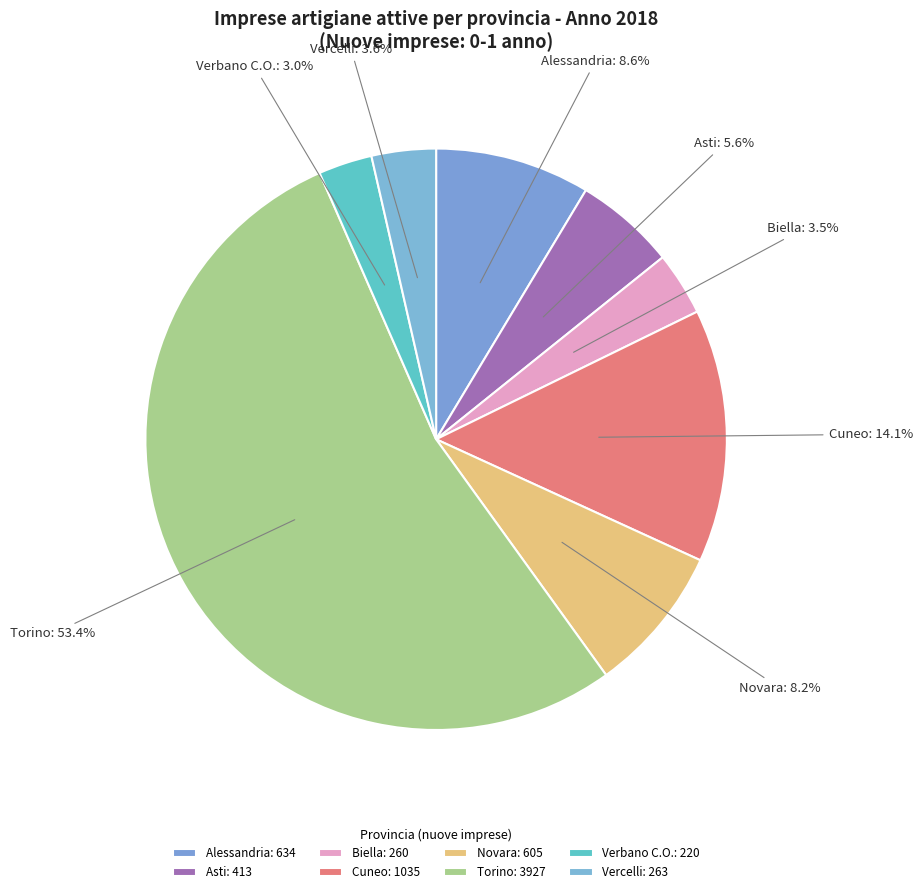

Is it true that Cuneo is 2% of the pie?

False